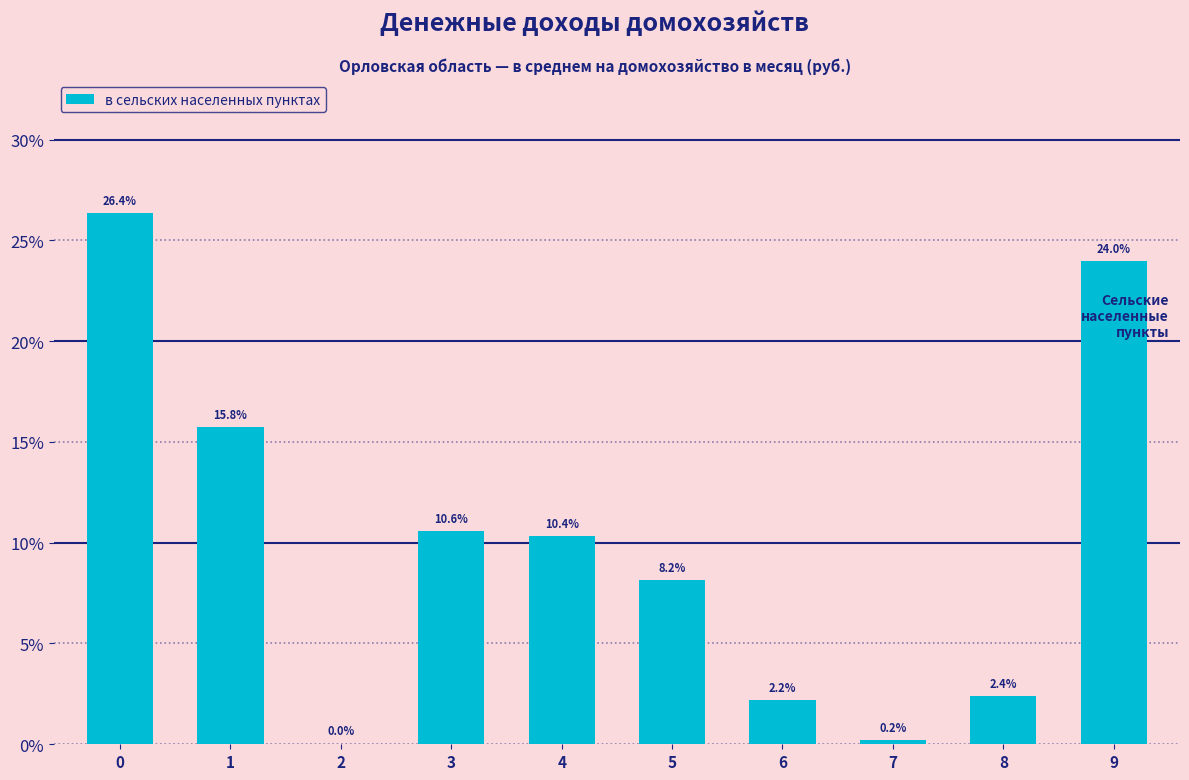

What is the greatest value displayed?

26.4